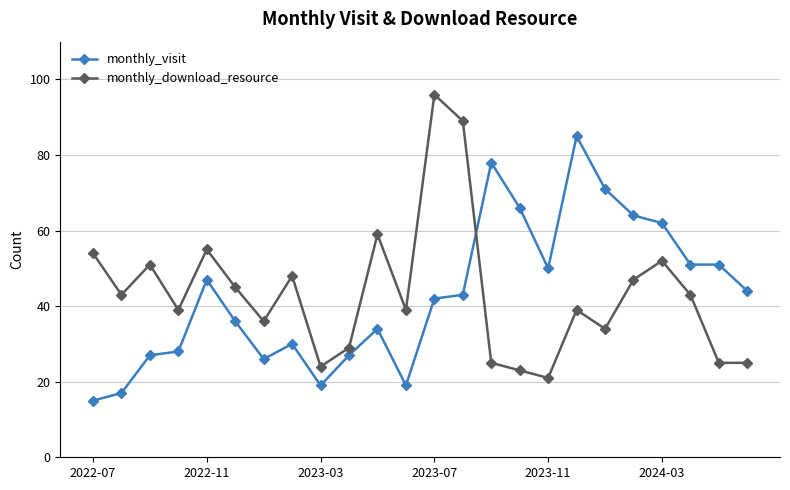

List the series in order of their peak value, lowest first.

monthly_visit, monthly_download_resource